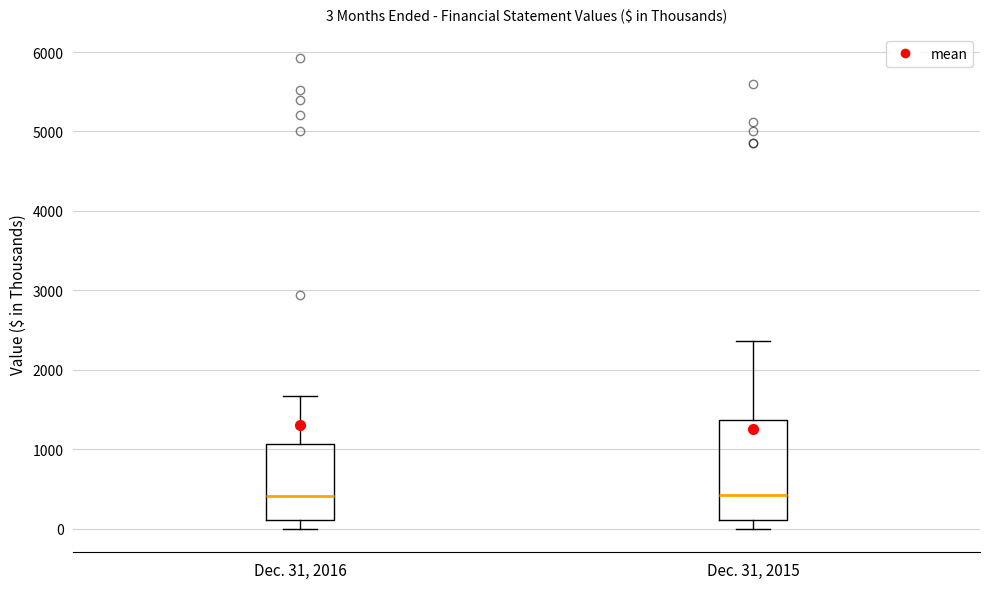

Comparing the boxes themselves (not the whiskers), which one is the tallest?

Dec. 31, 2015